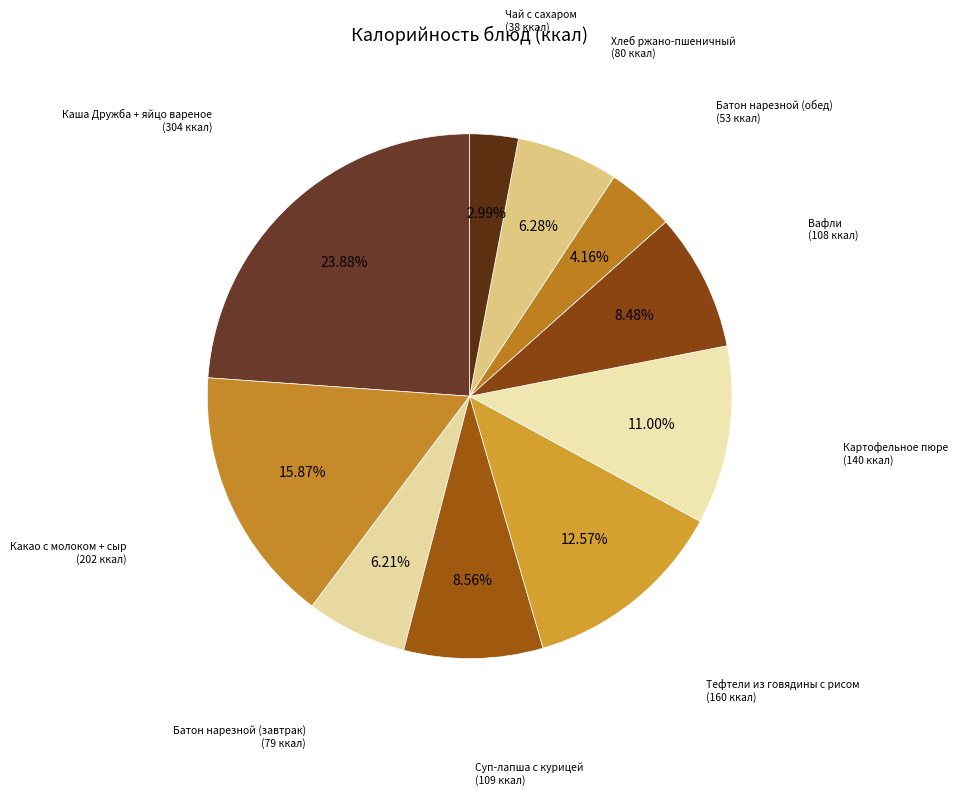

What is the smallest slice in the pie chart?

Чай с сахаром